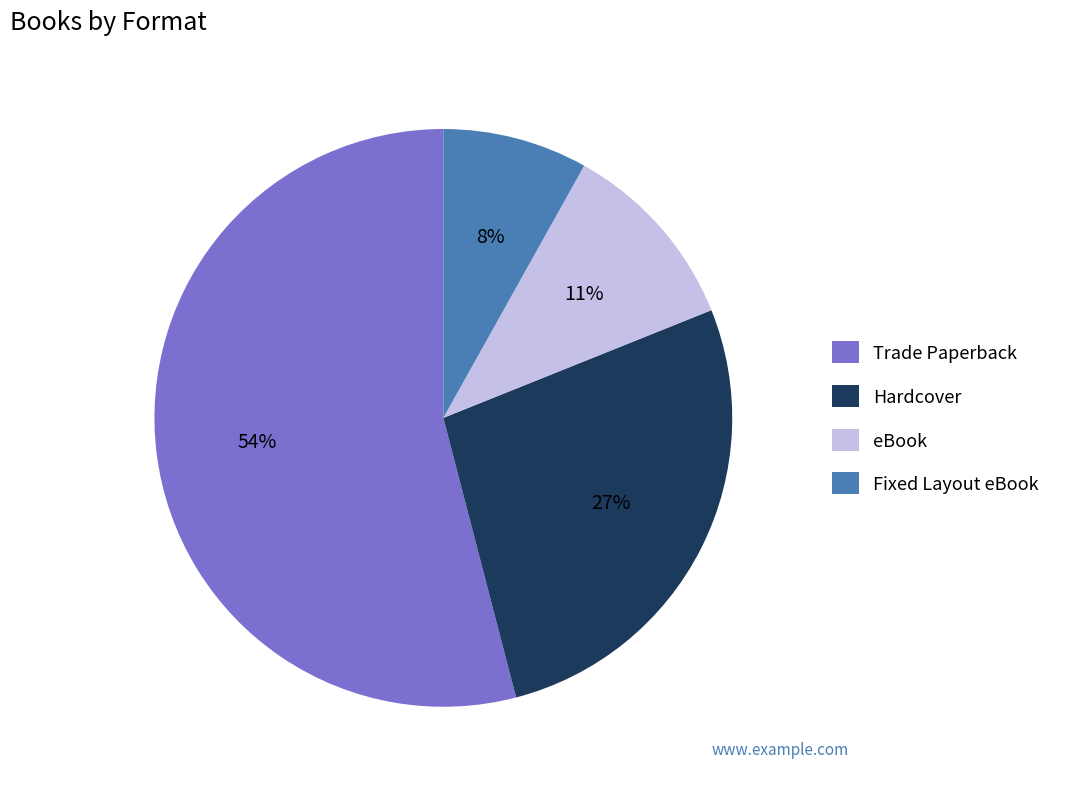

Which has a higher value, Hardcover or eBook?

Hardcover